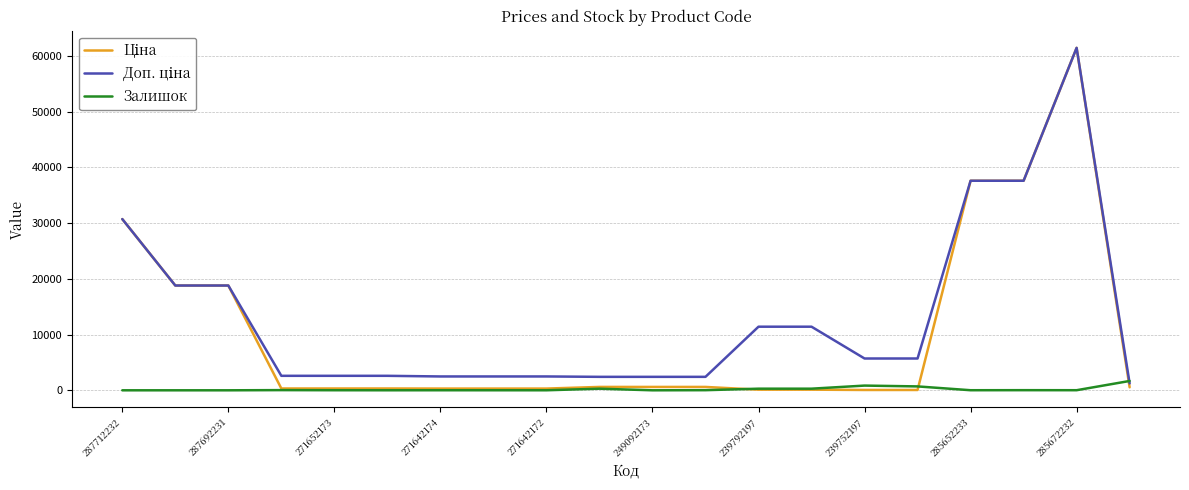

What is the maximum value shown in the chart?

61434.3